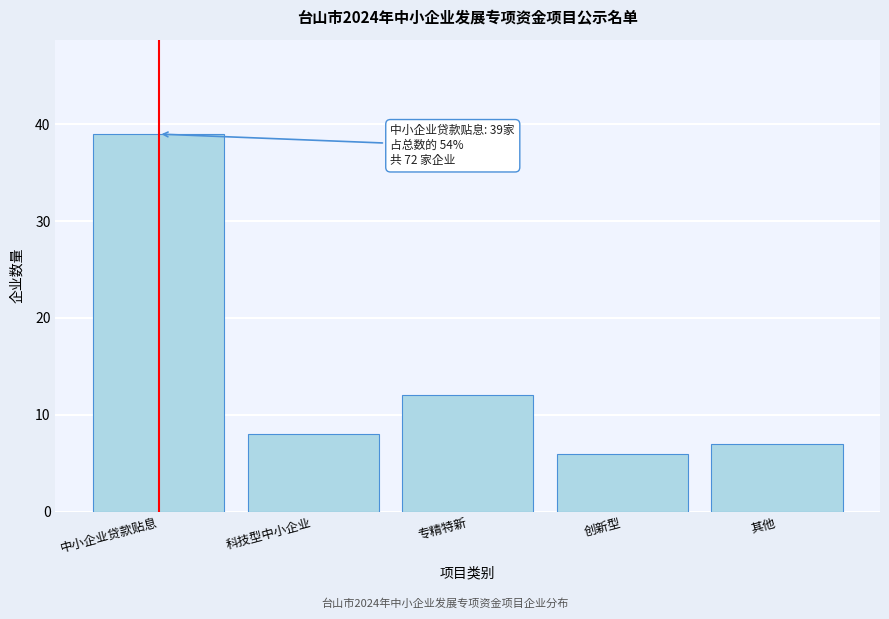

Reading right to left, extract all data points from this chart.

其他=7	创新型=6	专精特新=12	科技型中小企业=8	中小企业贷款贴息=39